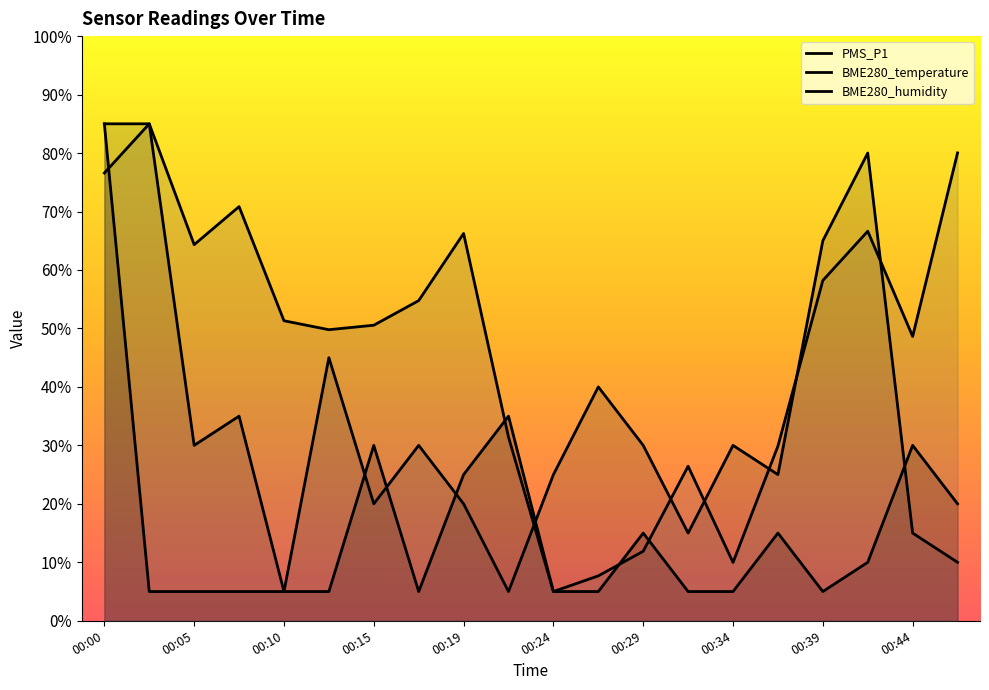

After their last crossing, which series has the higher values: PMS_P1 or BME280_humidity?

BME280_humidity